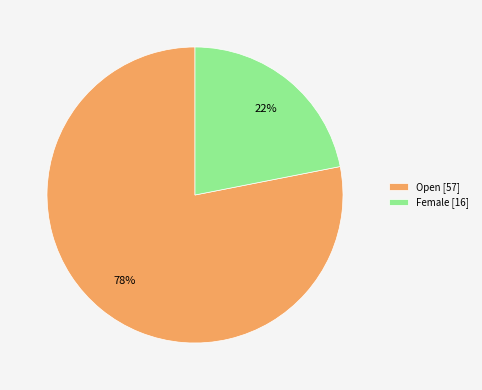

To the nearest percent, what portion does Female represent?

22%